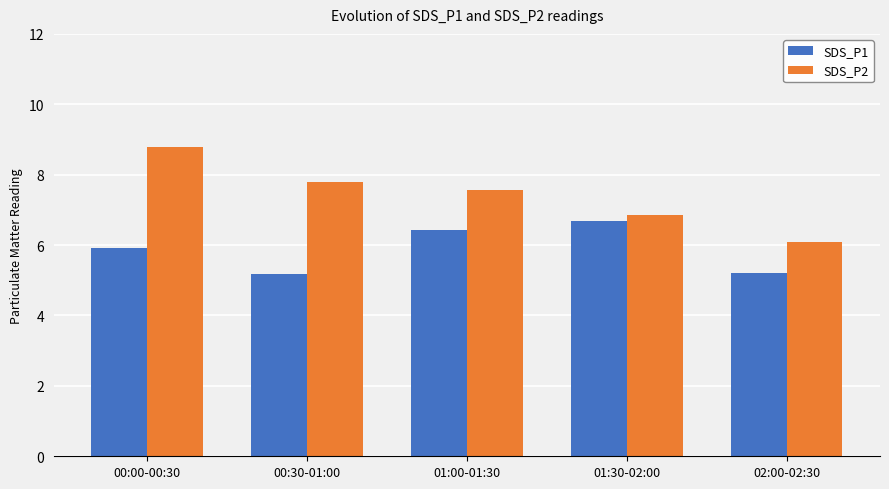

Which series has the largest total across all categories?

SDS_P2